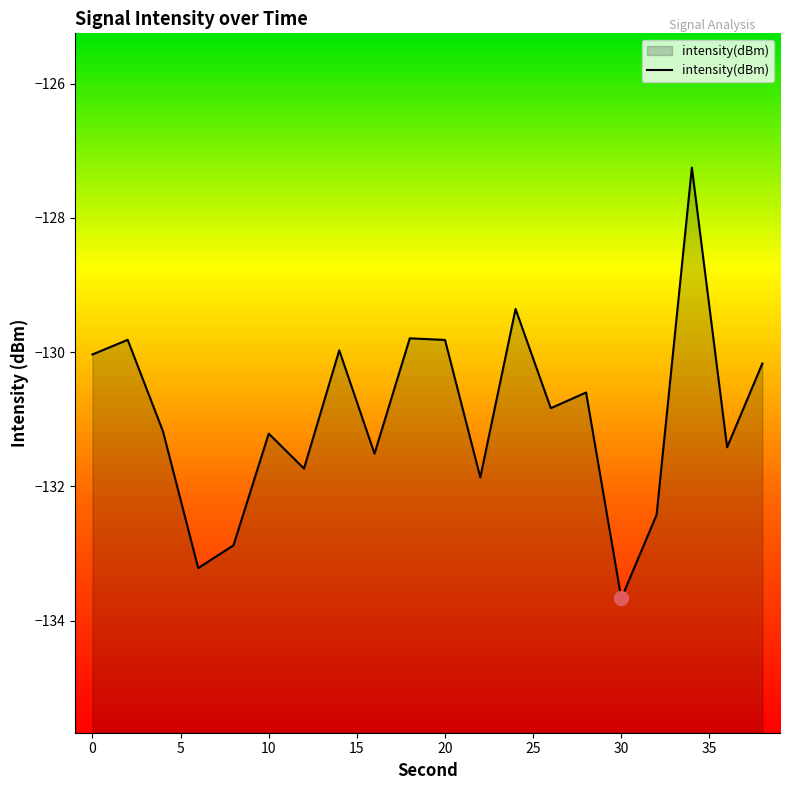

True or false: the data shows -178.0 at 20.

False